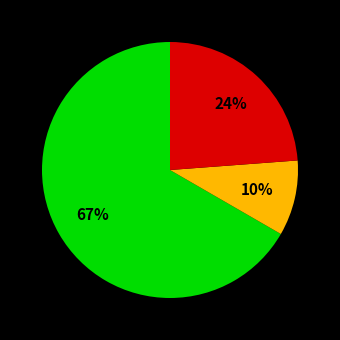

To the nearest percent, what is the average slice percentage?

33%